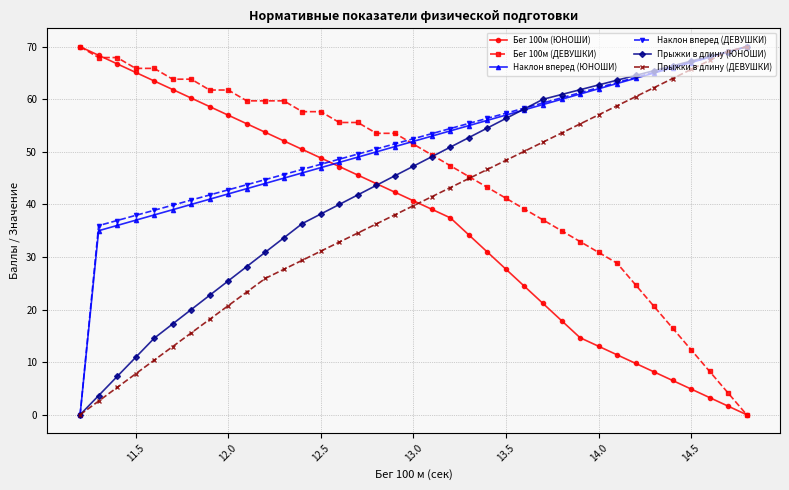

After their last crossing, which series has the higher values: Наклон вперед (ЮНОШИ) or Бег 100м (ЮНОШИ)?

Наклон вперед (ЮНОШИ)